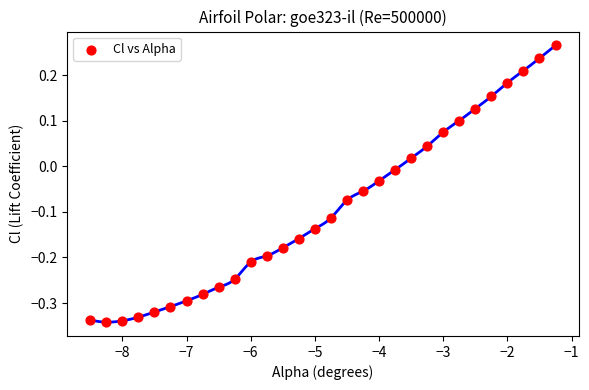

What is the range of Y values (max minus min)?

0.6